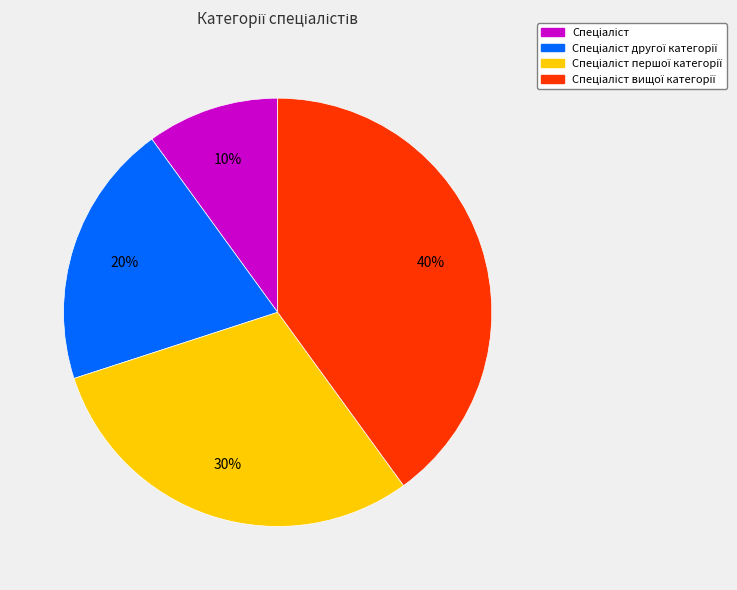

To the nearest percent, what is the difference between the largest and smallest slice percentages?

30%